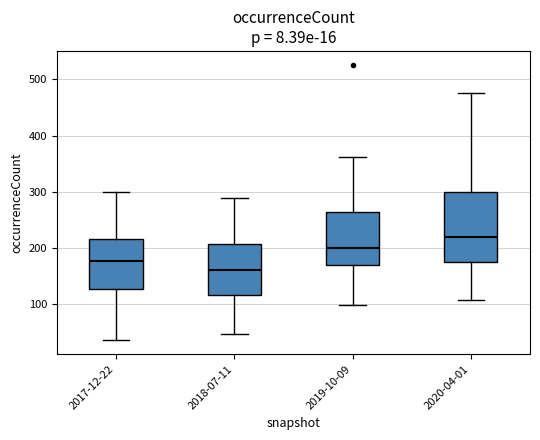

Which box is the tallest, from its lower edge to its upper edge?

2020-04-01